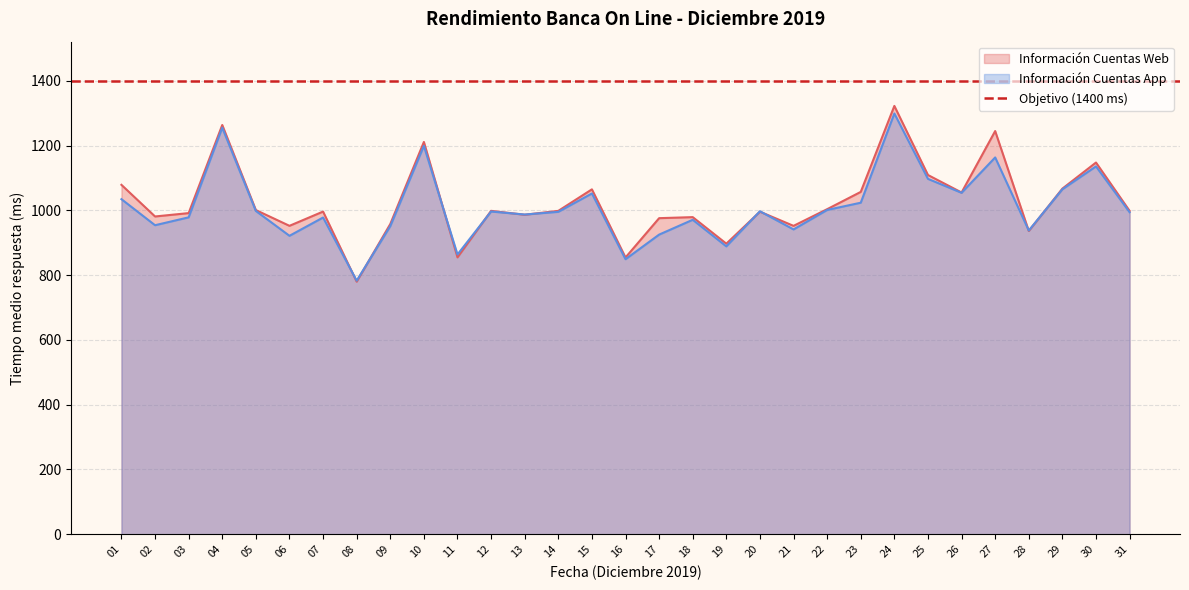

At which category is the sum across all series the highest?

24